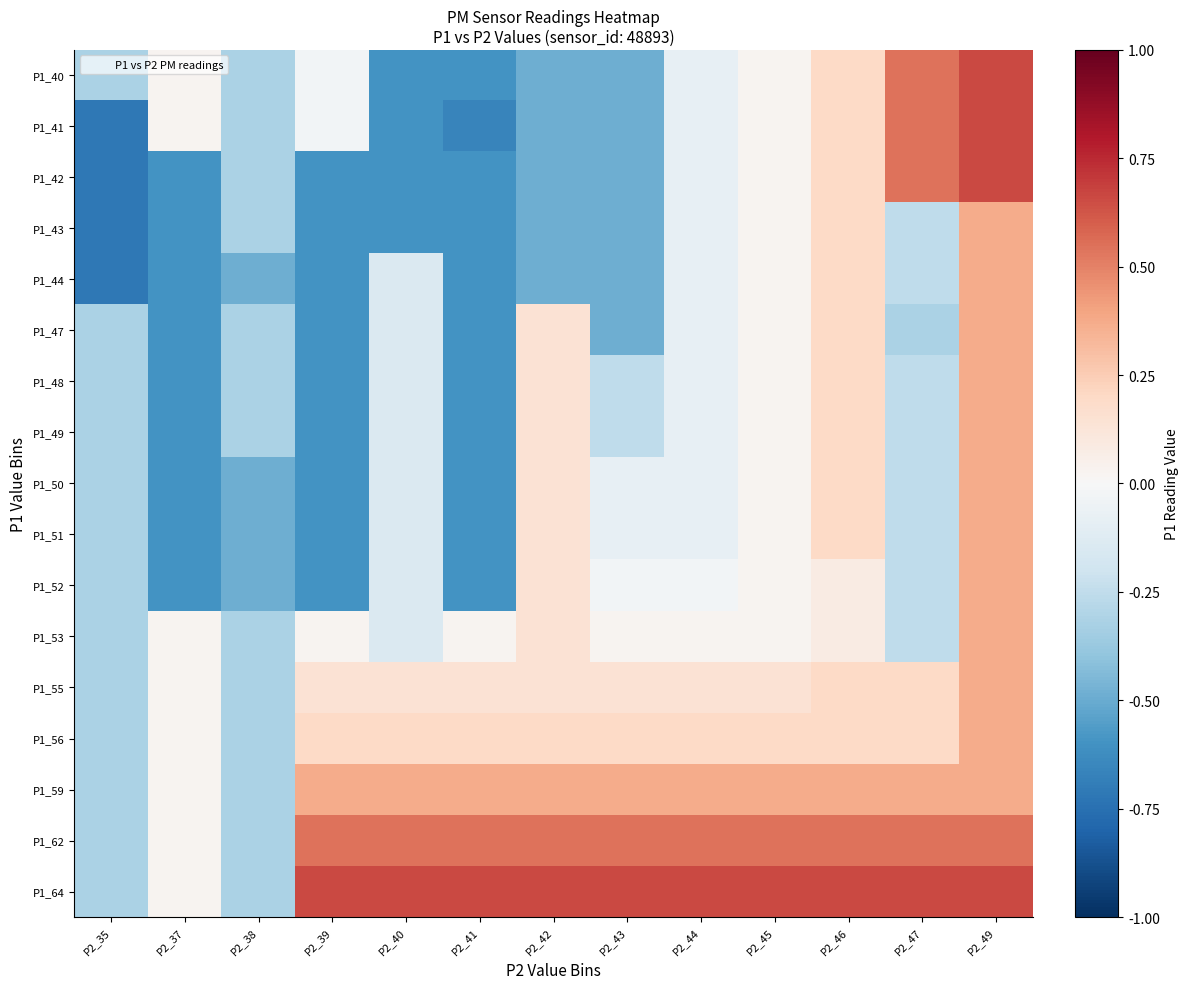

Which label corresponds to the smallest value in the chart?

P2_35